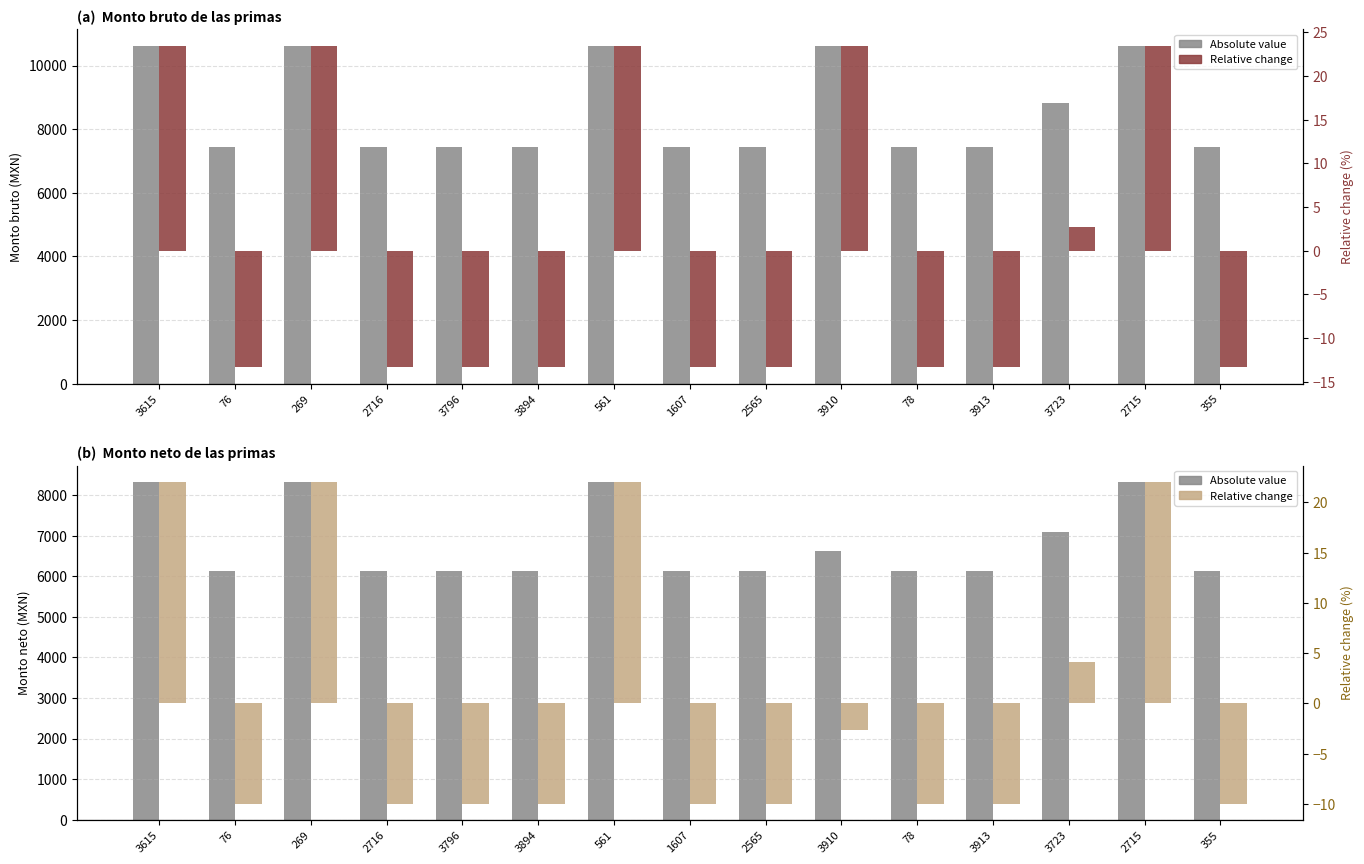

What is the minimum value for Monto neto (abs)?

6128.7